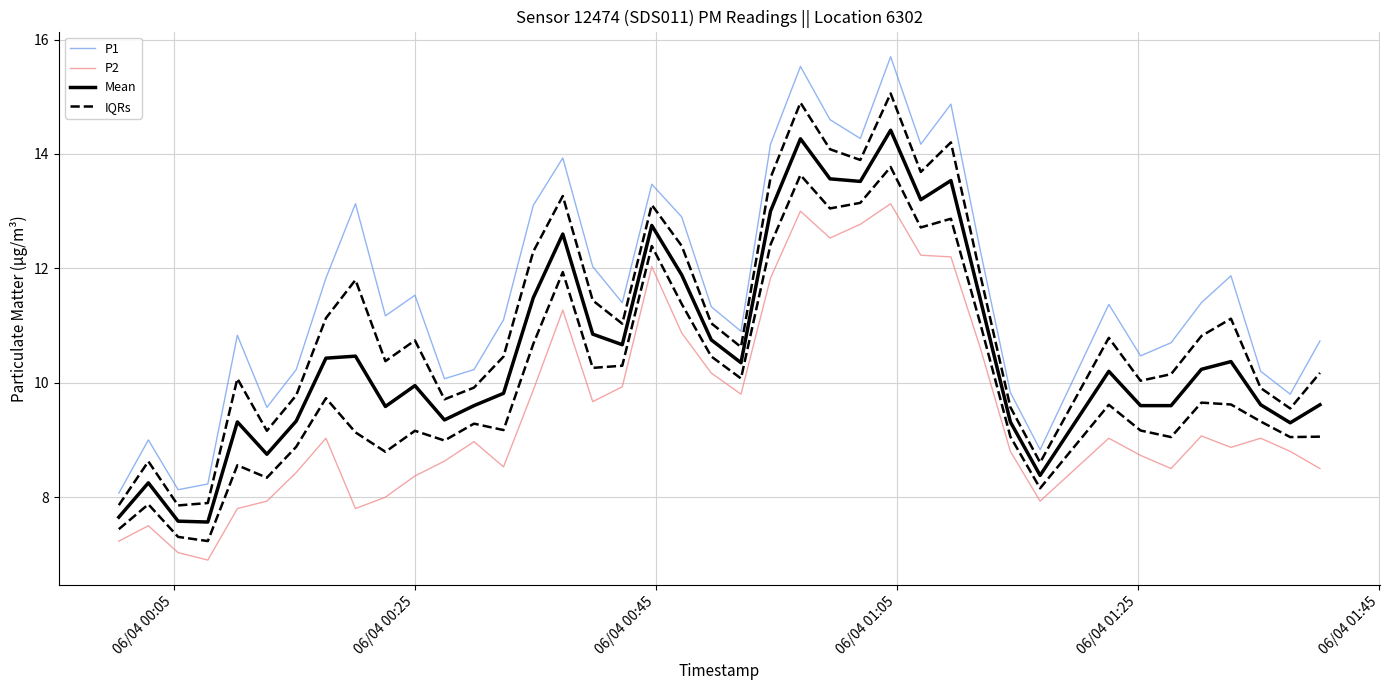

True or false: Mean and P2 cross at least once.

False